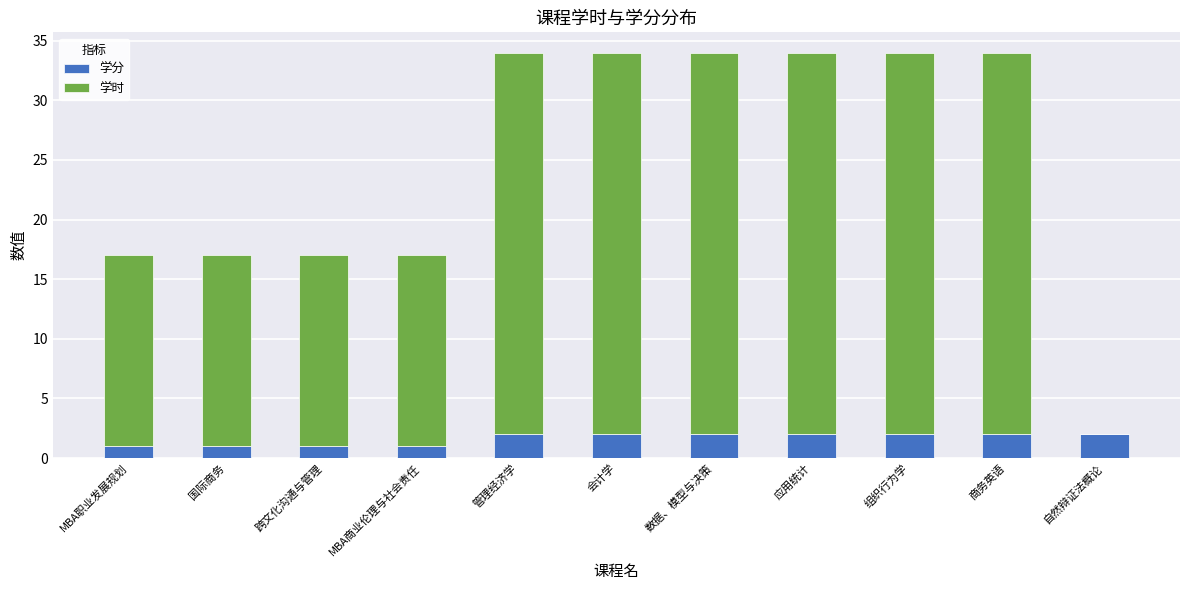

The value of 学分 at 商务英语 is 2. True or false?

True